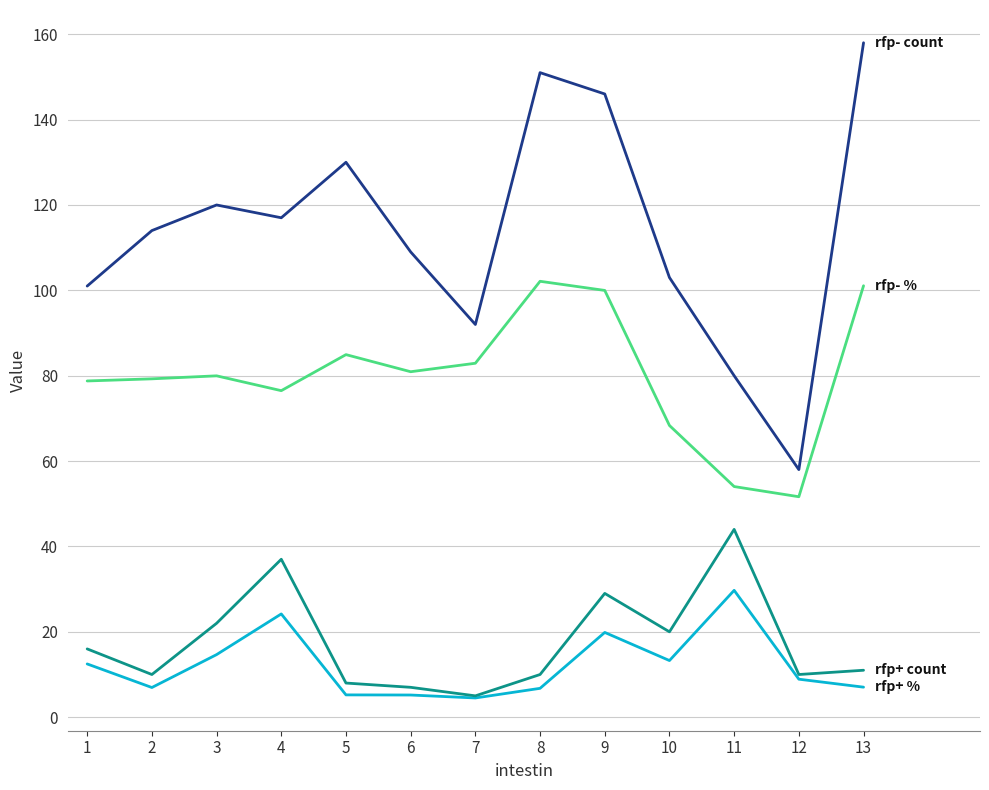

At which category is the sum across all series the highest?

9